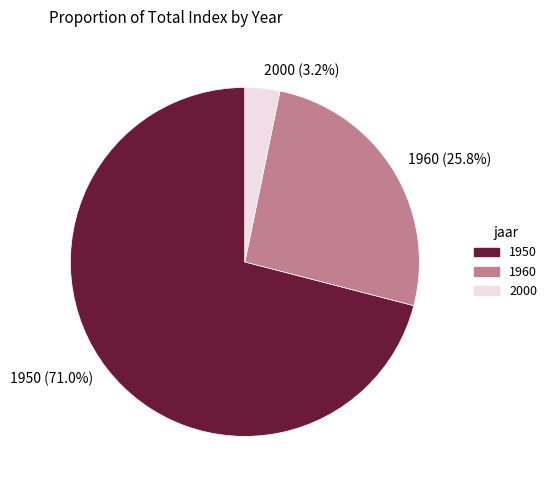

Which has a higher value, 2000 (3.2%) or 1960 (25.8%)?

1960 (25.8%)